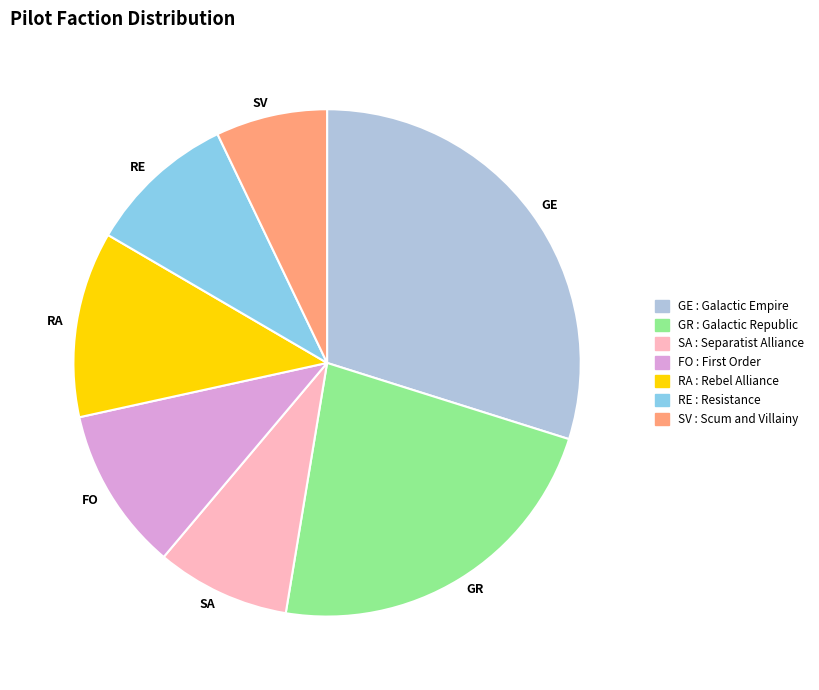

Is there a majority slice in this chart?

No